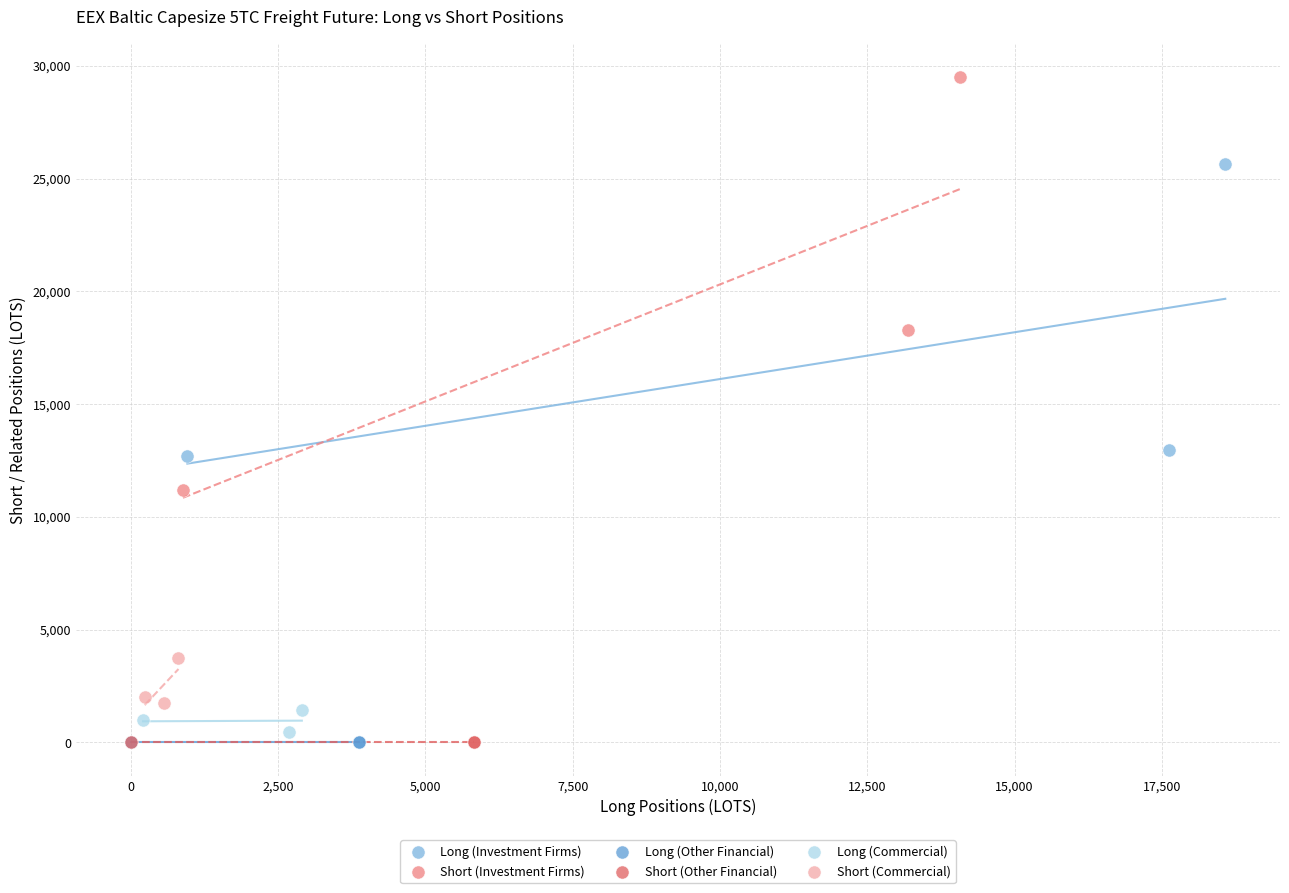

Which series contains the highest Y value?

Short (Investment Firms)